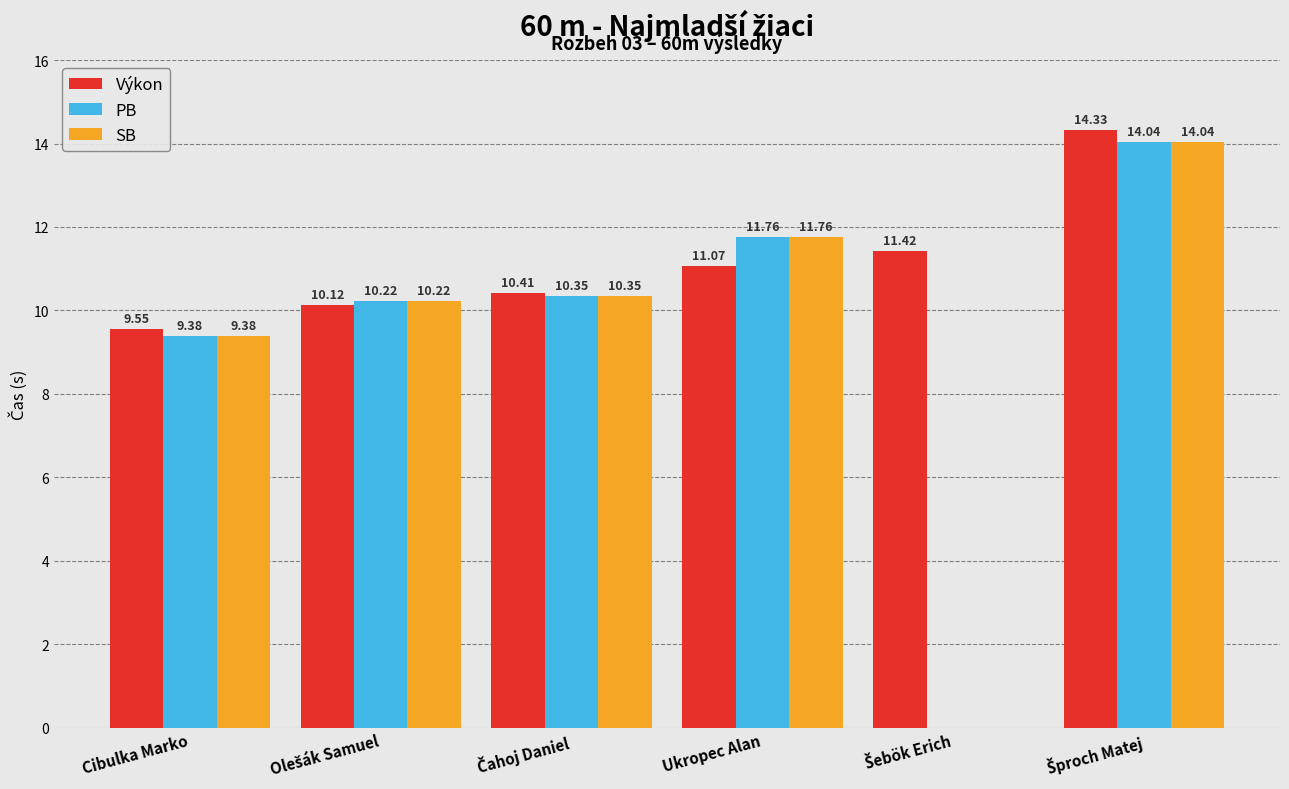

Does the chart contain stacked bars?

No